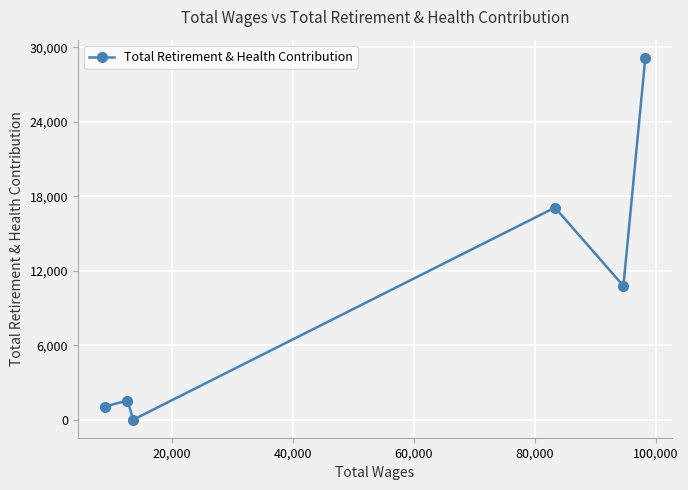

True or false: there are more than 0 points higher than both neighbors.

True